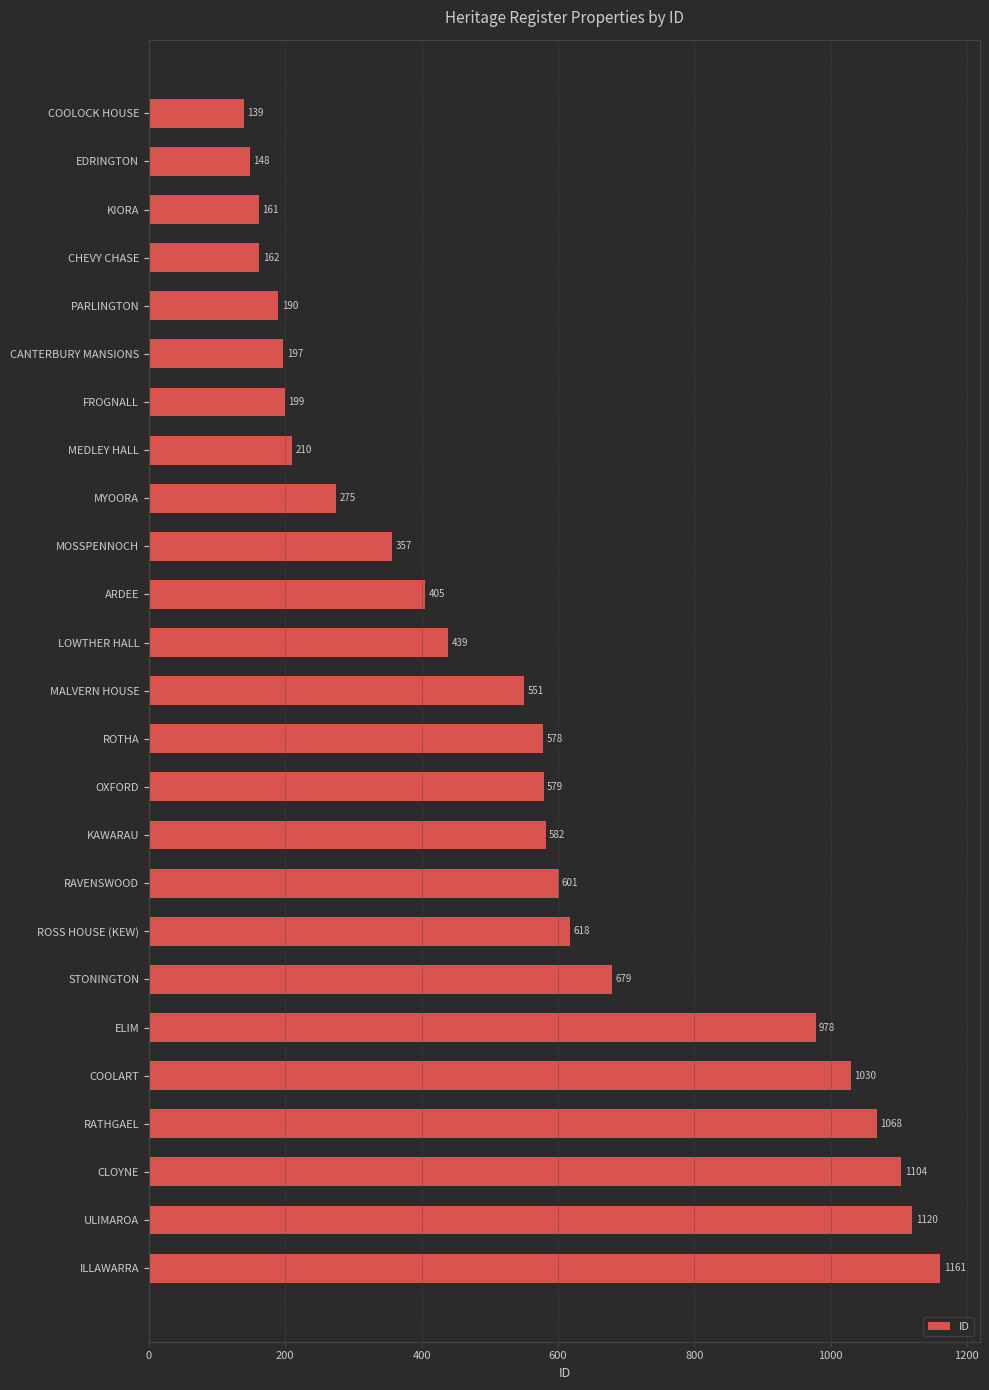

What is the value of the 2nd bar from the top?

148